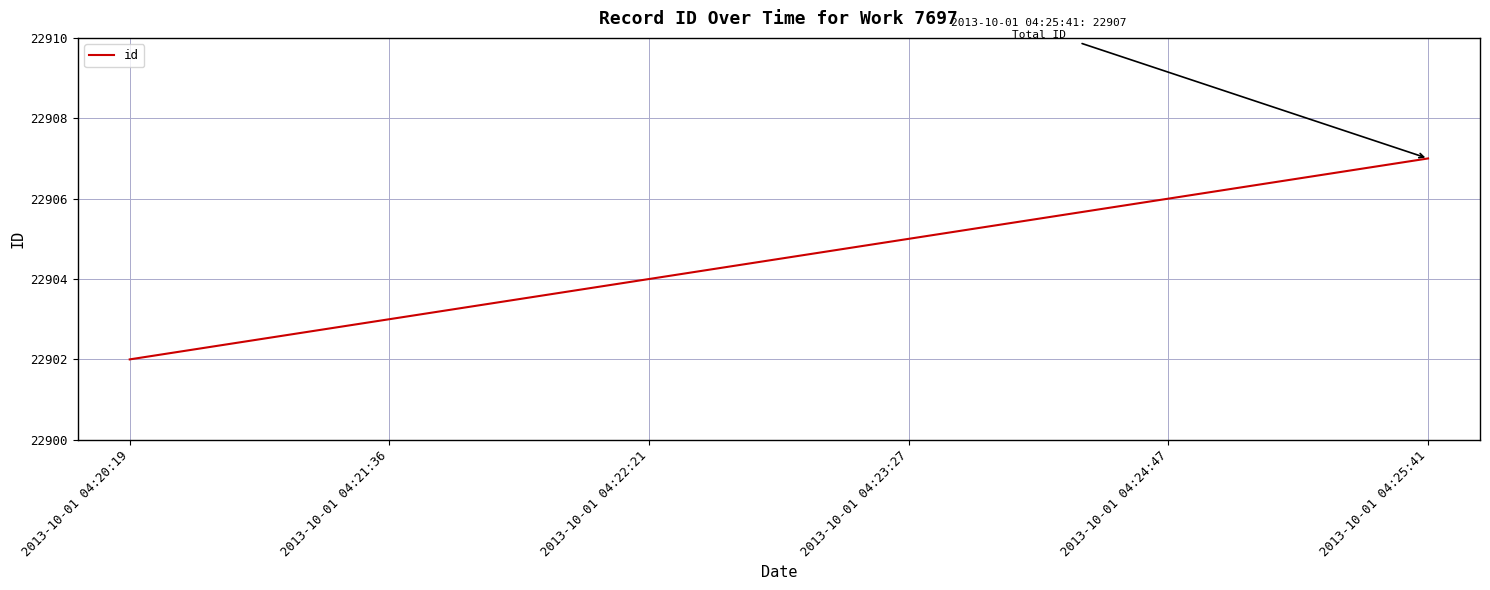

Where is the data nearest to the value 22904?

2013-10-01 04:22:21